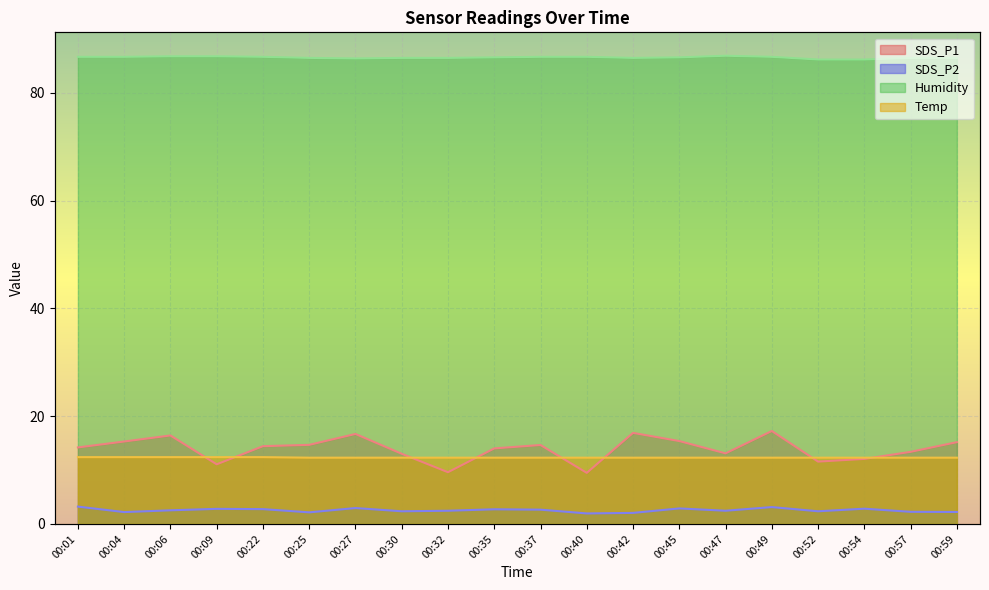

Count the number of categories in the chart.

20